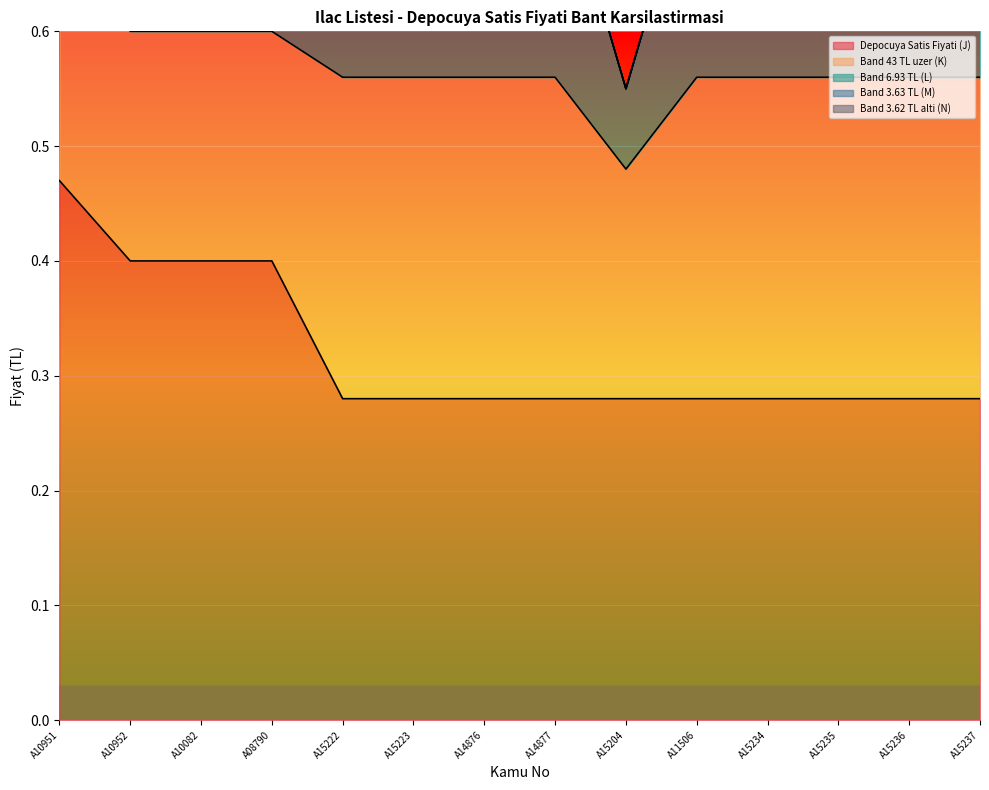

The Band 43 TL uzer (K) series shows 0.3 at A15236. True or false?

True